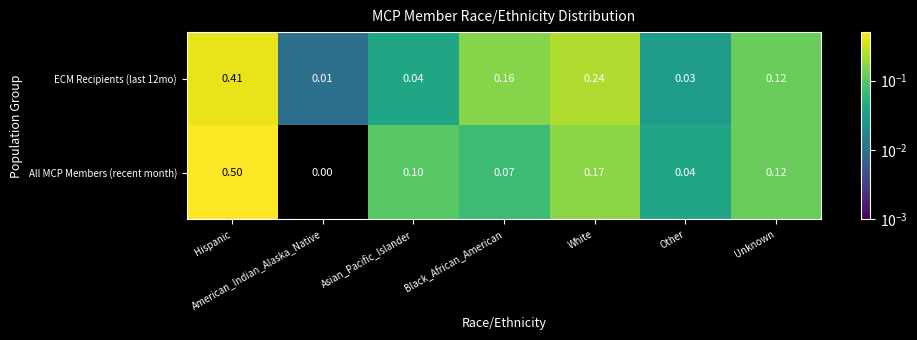

Is the value of All MCP Members (recent month) at Asian_Pacific_Islander greater than the value of ECM Recipients (last 12mo) at Asian_Pacific_Islander?

Yes